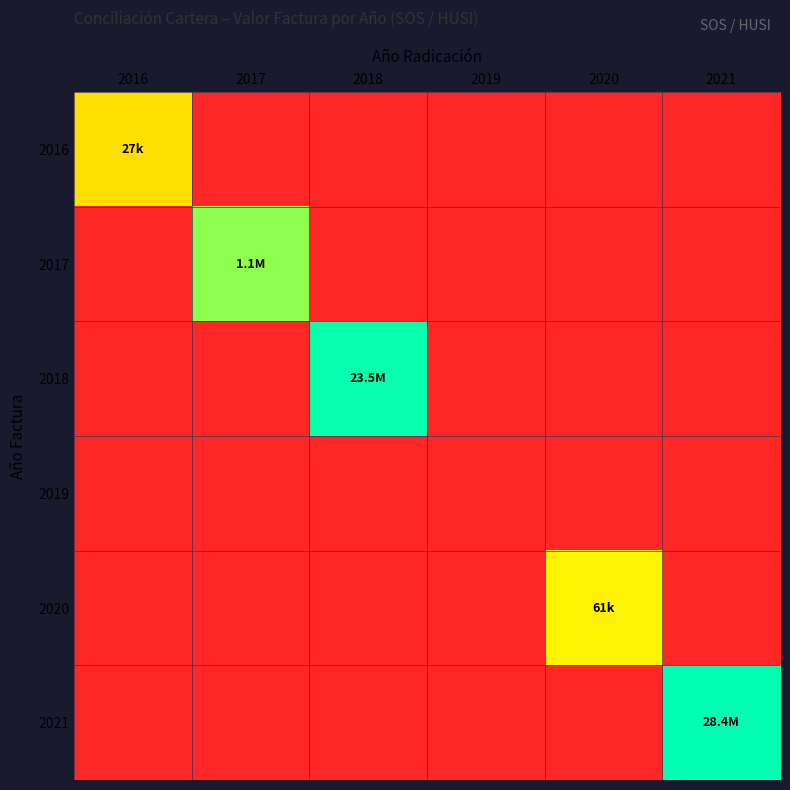

Rank the series by their maximum value, from lowest to highest.

2019, 2016, 2020, 2017, 2018, 2021